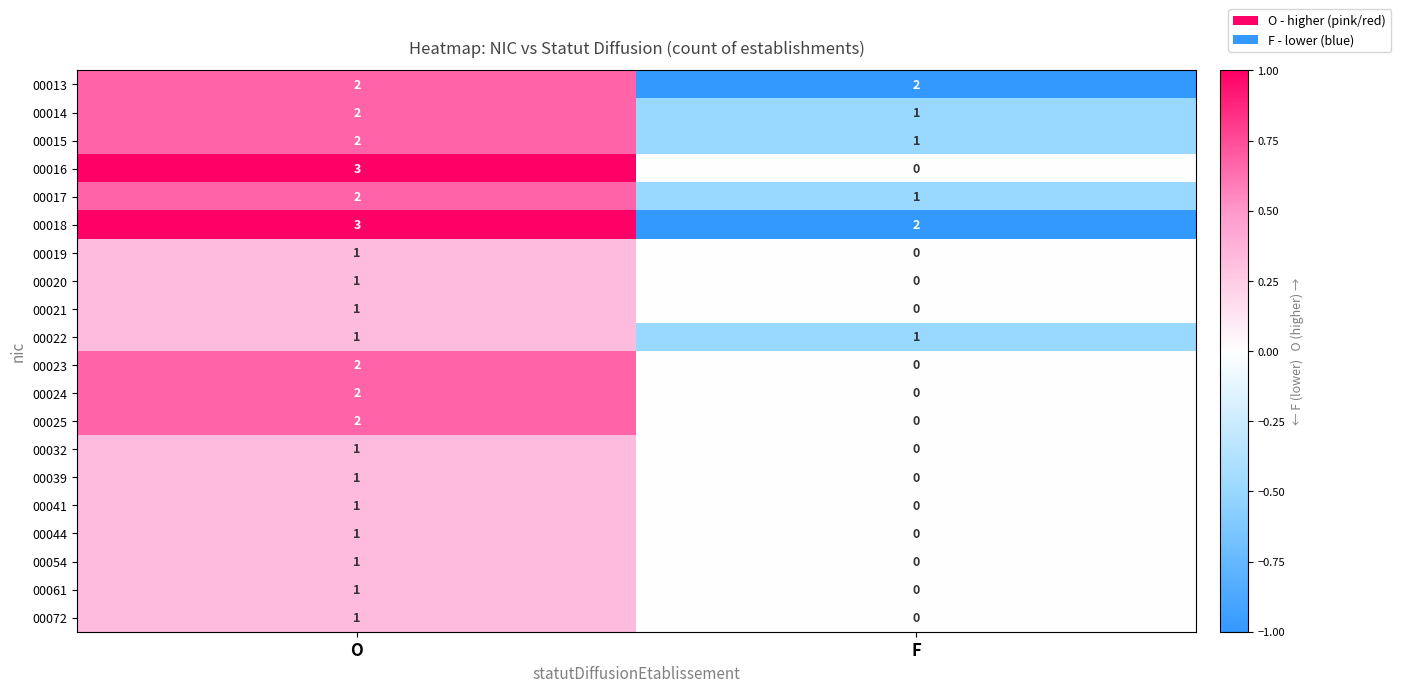

At which label is 00032 closest to 0?

F